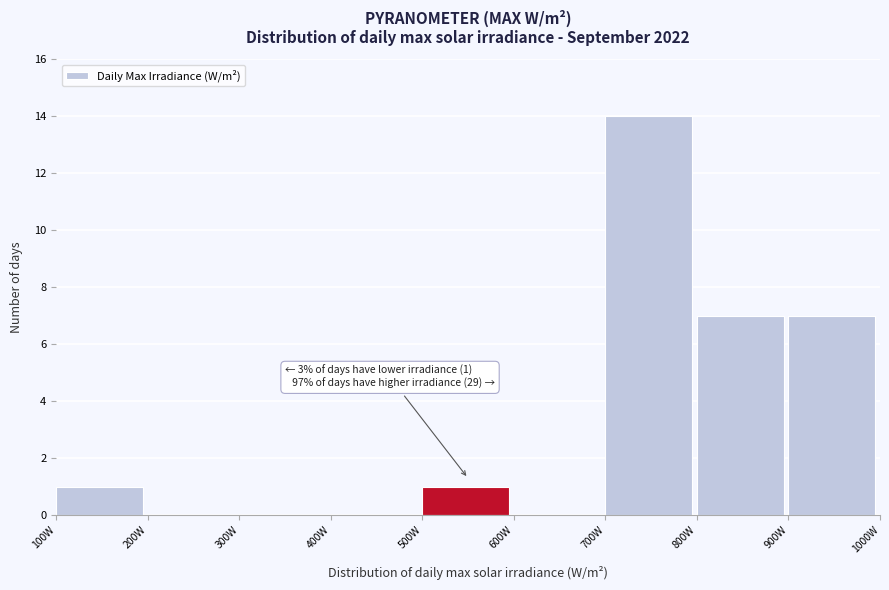

Which range on the x-axis has the tallest bar?

700 to 800